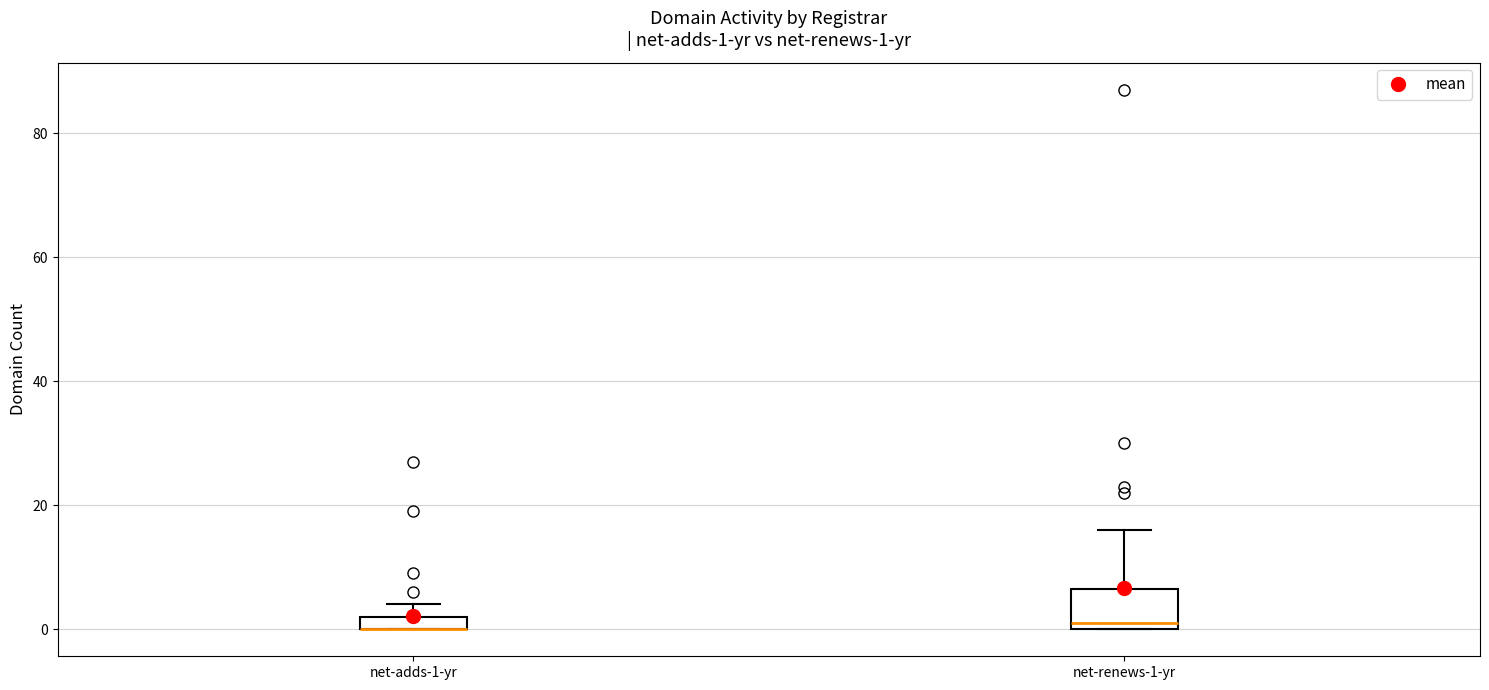

Comparing the boxes themselves (not the whiskers), which one is the tallest?

net-renews-1-yr